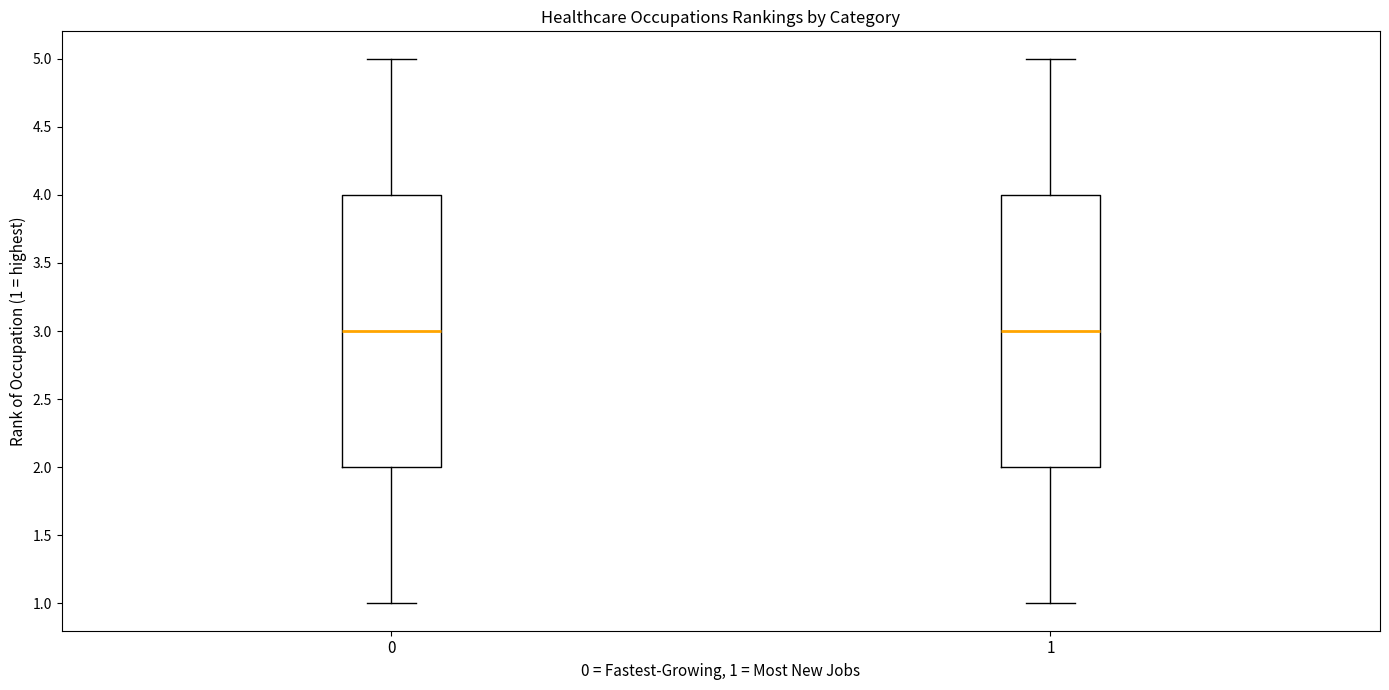

Where does the upper whisker of the box at x = 1 end on the y-axis? The values are not printed on the chart, so give them approximately, as read against the axis.

5